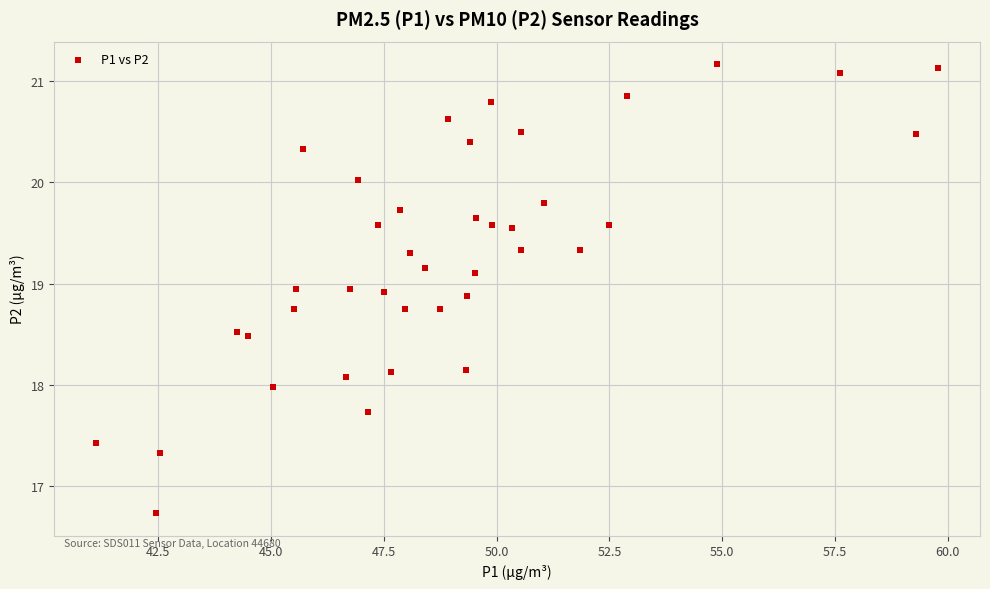

What is the range of X values (max minus min)?

18.6